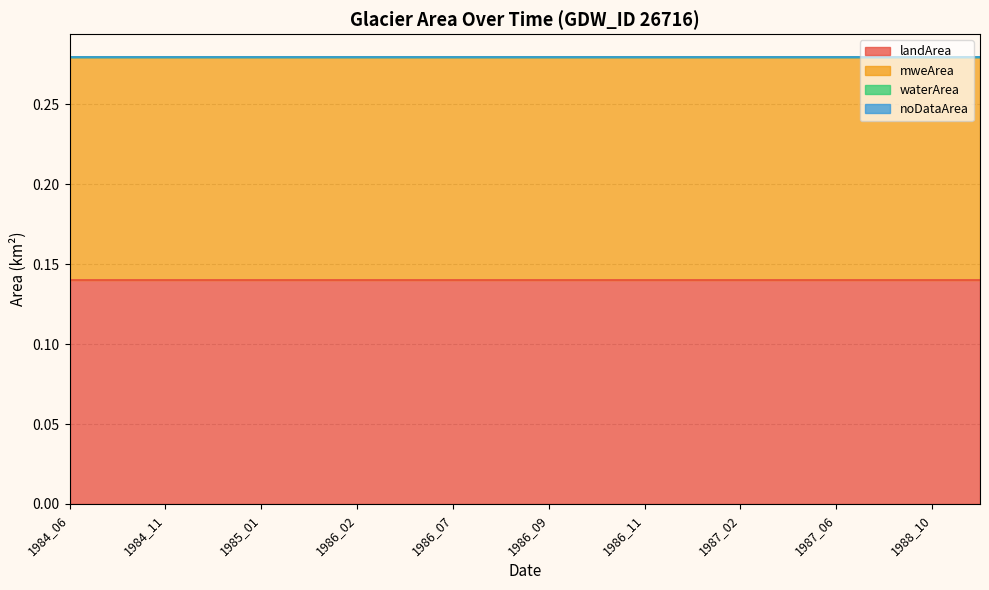

Reading right to left, list all the values displayed in this chart.

landArea: 1989_09=0.1	1988_10=0.1	1987_07=0.1	1987_06=0.1	1987_05=0.1	1987_02=0.1	1986_12=0.1	1986_11=0.1	1986_10=0.1	1986_09=0.1	1986_08=0.1	1986_07=0.1	1986_04=0.1	1986_02=0.1	1985_05=0.1	1985_01=0.1	1984_12=0.1	1984_11=0.1	1984_10=0.1	1984_06=0.1
mweArea: 1989_09=0.1	1988_10=0.1	1987_07=0.1	1987_06=0.1	1987_05=0.1	1987_02=0.1	1986_12=0.1	1986_11=0.1	1986_10=0.1	1986_09=0.1	1986_08=0.1	1986_07=0.1	1986_04=0.1	1986_02=0.1	1985_05=0.1	1985_01=0.1	1984_12=0.1	1984_11=0.1	1984_10=0.1	1984_06=0.1
waterArea: 1989_09=0.0	1988_10=0.0	1987_07=0.0	1987_06=0.0	1987_05=0.0	1987_02=0.0	1986_12=0.0	1986_11=0.0	1986_10=0.0	1986_09=0.0	1986_08=0.0	1986_07=0.0	1986_04=0.0	1986_02=0.0	1985_05=0.0	1985_01=0.0	1984_12=0.0	1984_11=0.0	1984_10=0.0	1984_06=0.0
noDataArea: 1989_09=0.0	1988_10=0.0	1987_07=0.0	1987_06=0.0	1987_05=0.0	1987_02=0.0	1986_12=0.0	1986_11=0.0	1986_10=0.0	1986_09=0.0	1986_08=0.0	1986_07=0.0	1986_04=0.0	1986_02=0.0	1985_05=0.0	1985_01=0.0	1984_12=0.0	1984_11=0.0	1984_10=0.0	1984_06=0.0